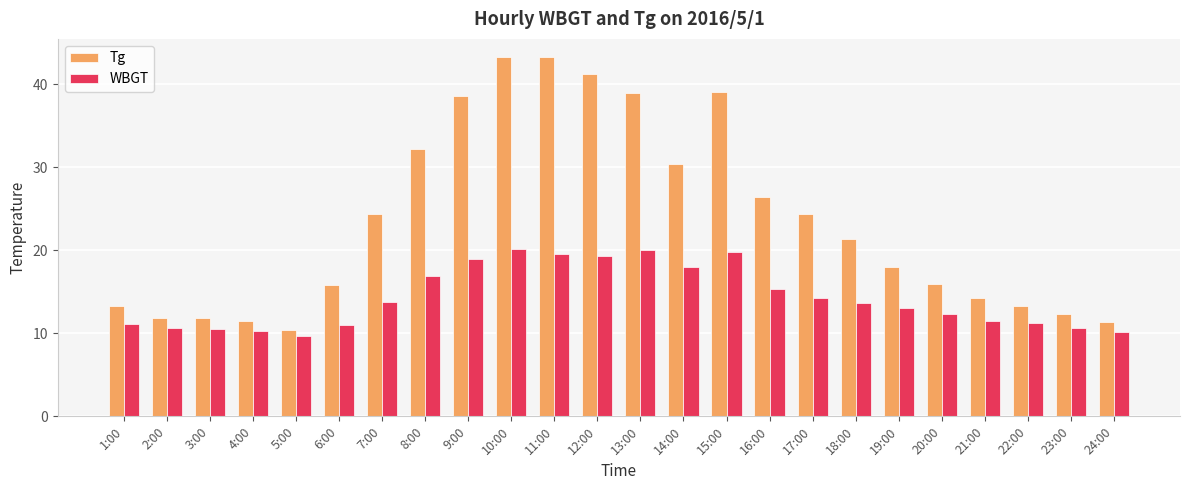

Which series has the widest spread of values?

Tg